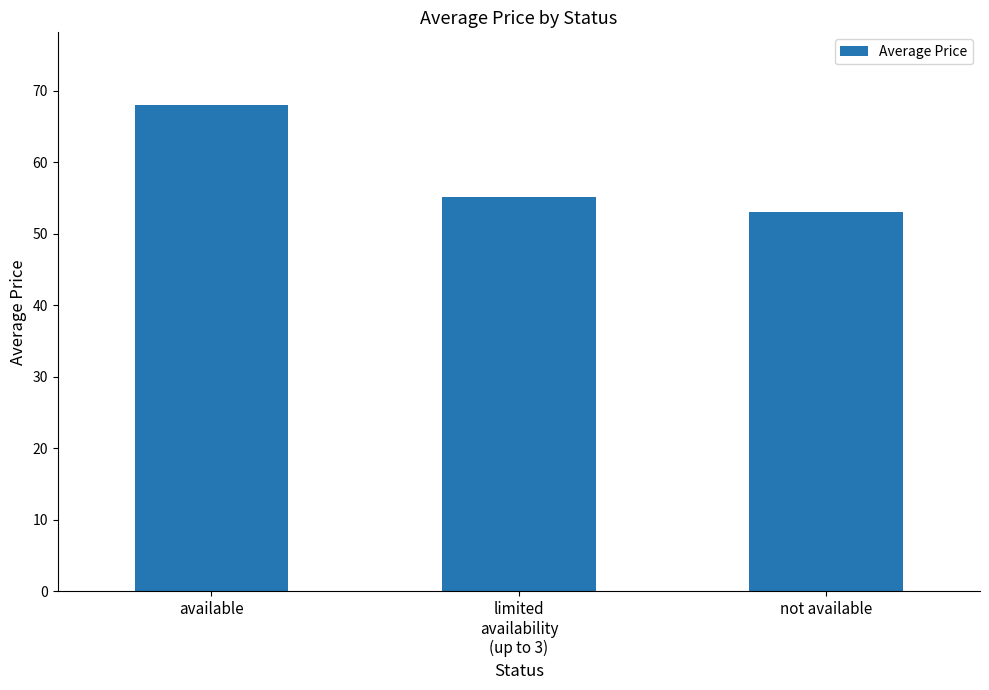

List the labels in order of value, smallest first.

not available, limited
availability
(up to 3), available